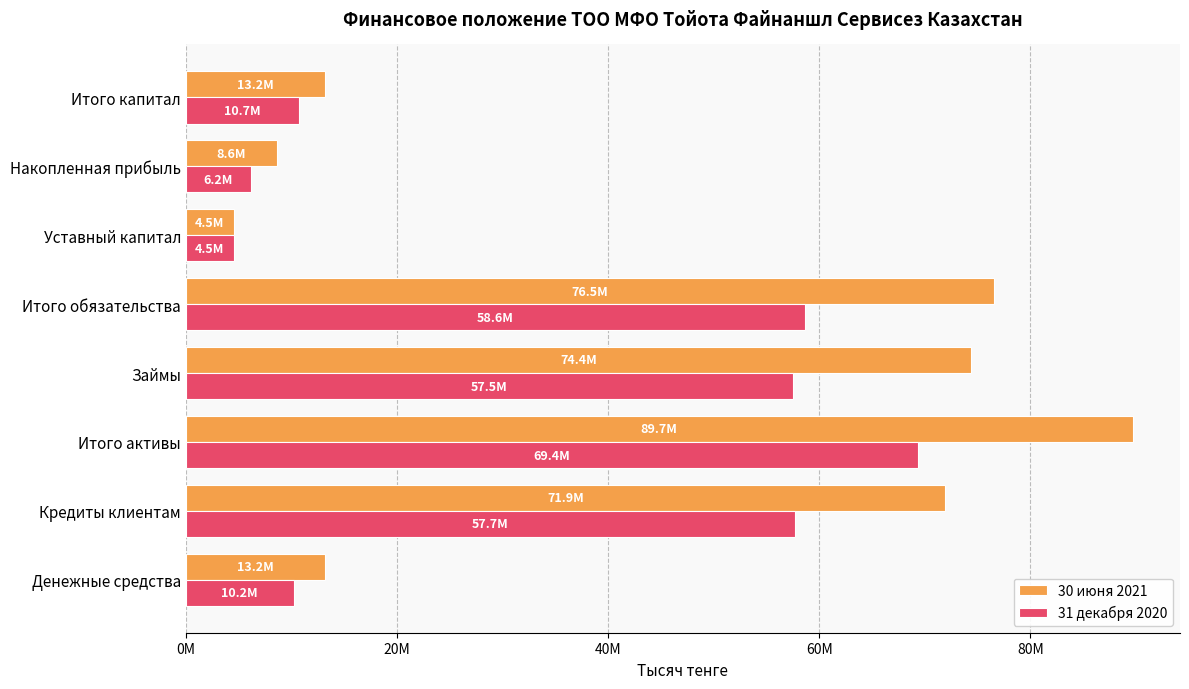

What is the minimum value for 31 декабря 2020?

4550000